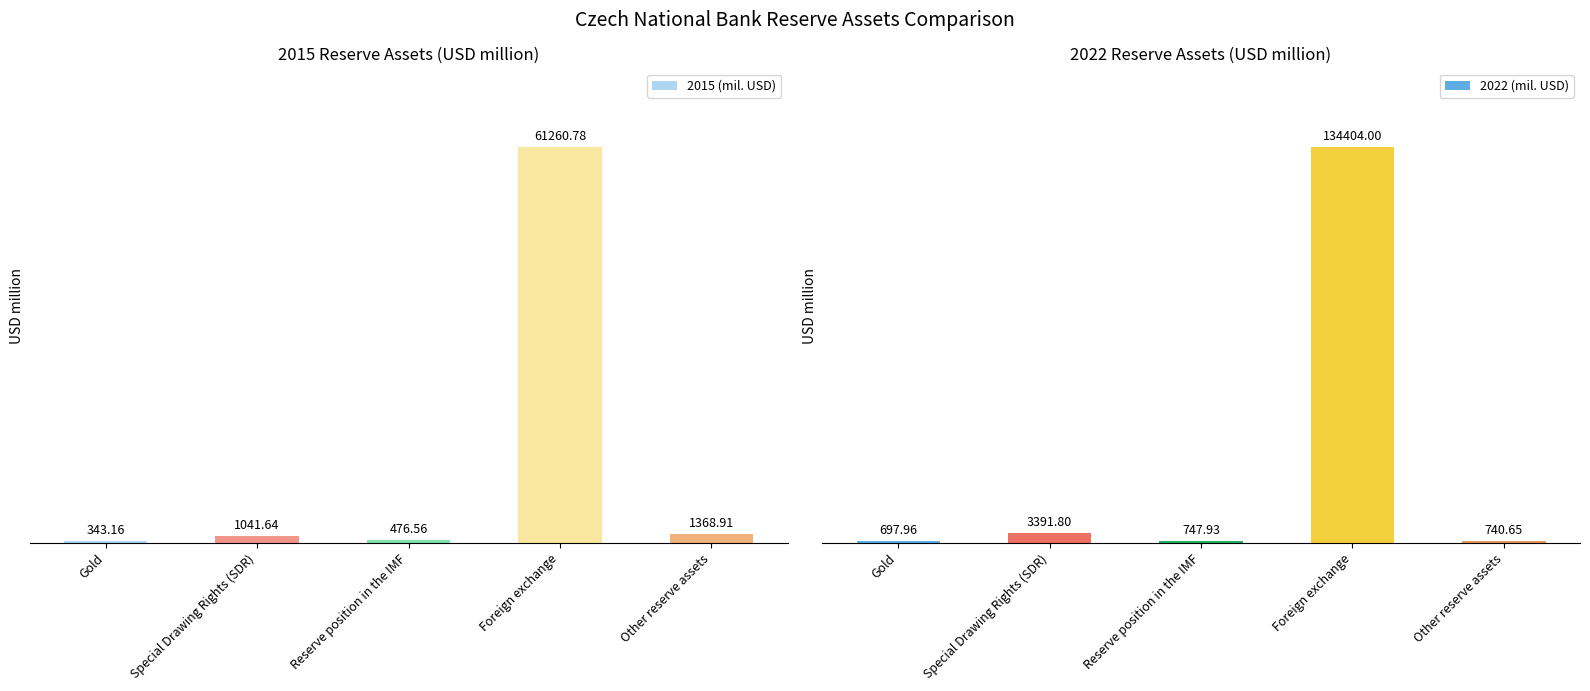

What position from the left is Special Drawing Rights (SDR)?

2